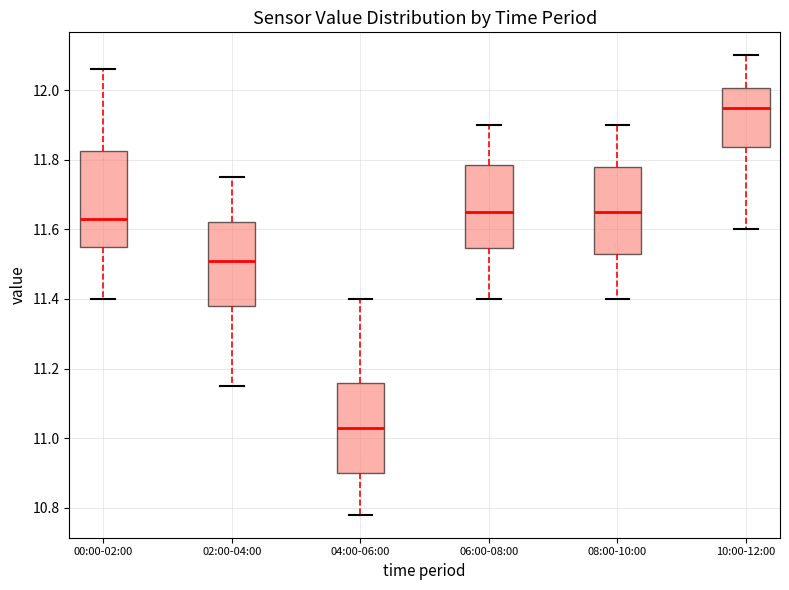

Which box has the lowest median line?

04:00-06:00